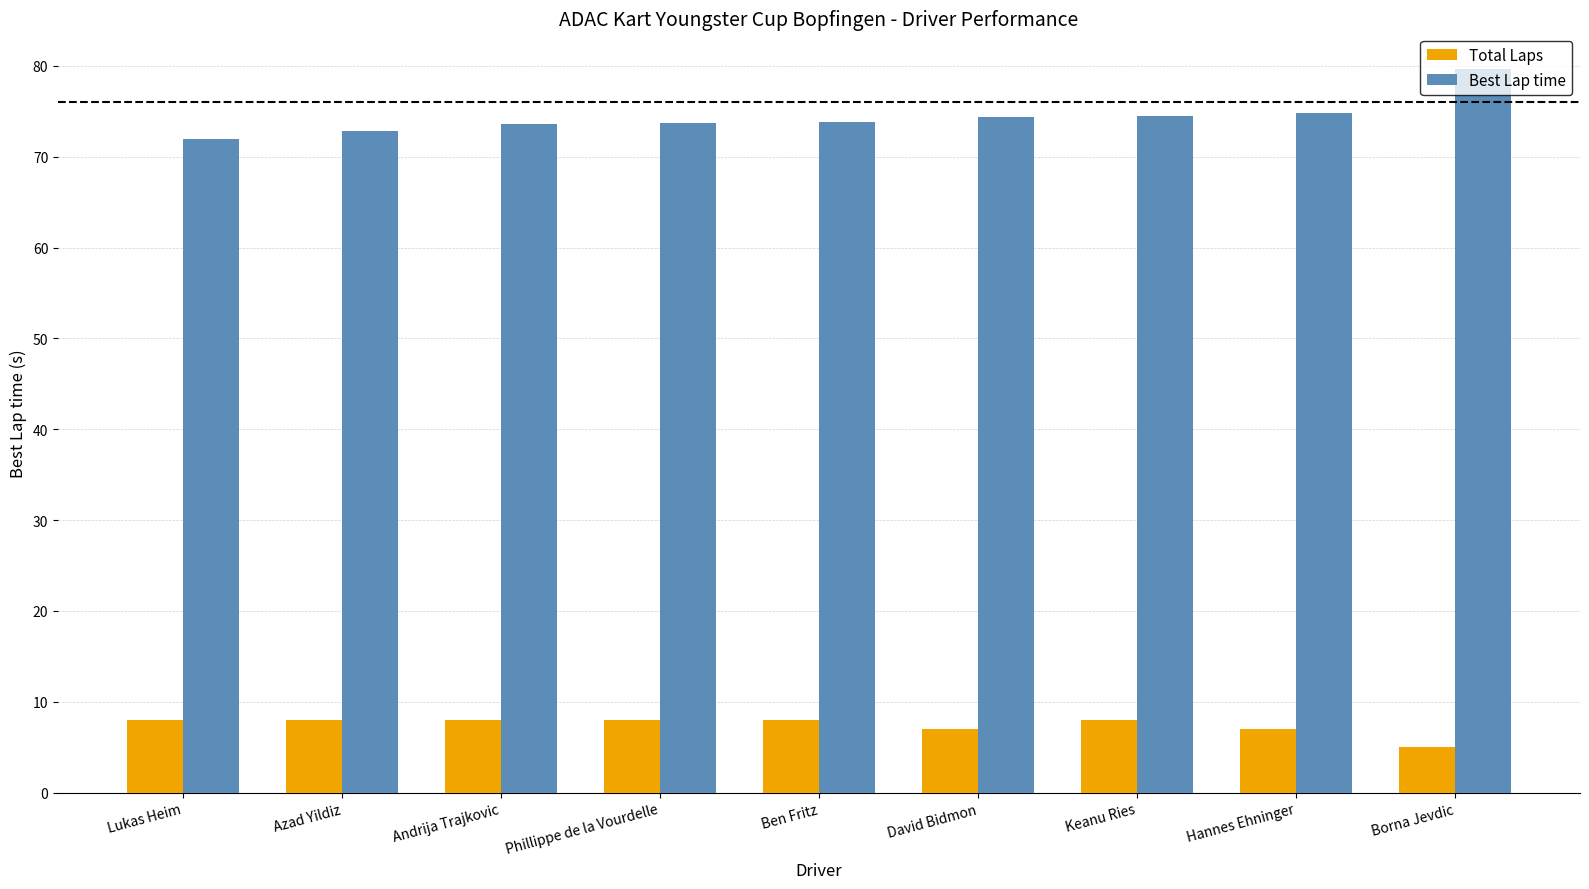

What is the label of the 1st bar from the right?

Borna Jevdic